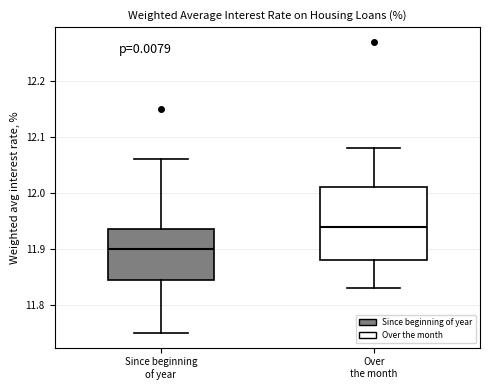

Which box has the lowest median line?

Since beginning of year